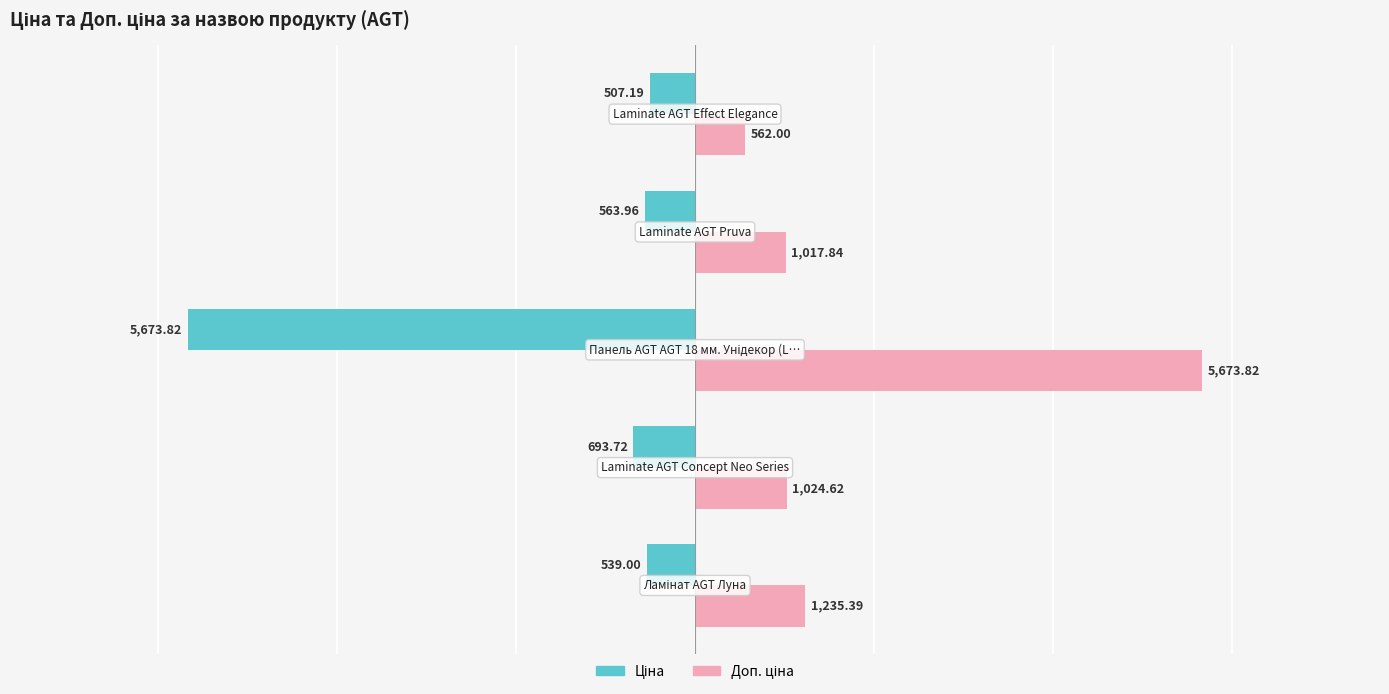

What is the value of the Доп. ціна bar at the 2nd from the left?

1024.6